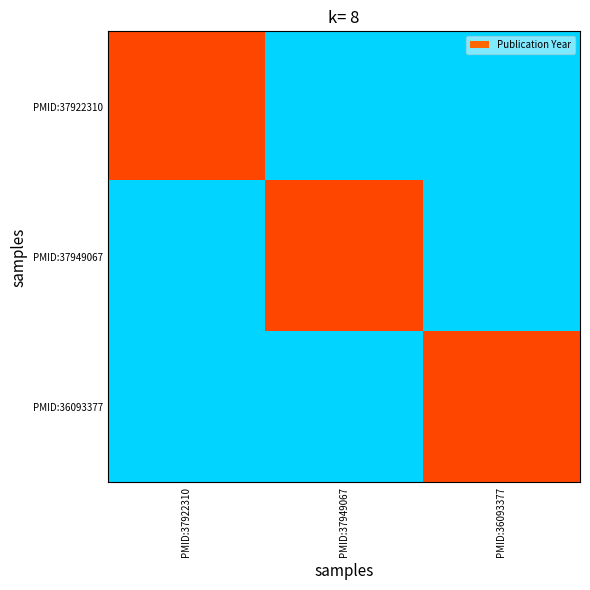

Reading left to right, transcribe all the data shown in this chart.

PMID:37922310: PMID:37922310=2025	PMID:37949067=2022	PMID:36093377=2022
PMID:37949067: PMID:37922310=2022	PMID:37949067=2025	PMID:36093377=2022
PMID:36093377: PMID:37922310=2022	PMID:37949067=2022	PMID:36093377=2025